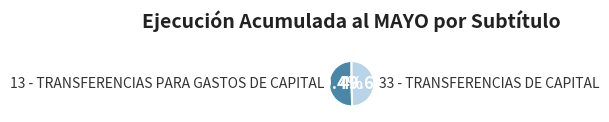

Is there any slice that represents more than half of the pie?

Yes